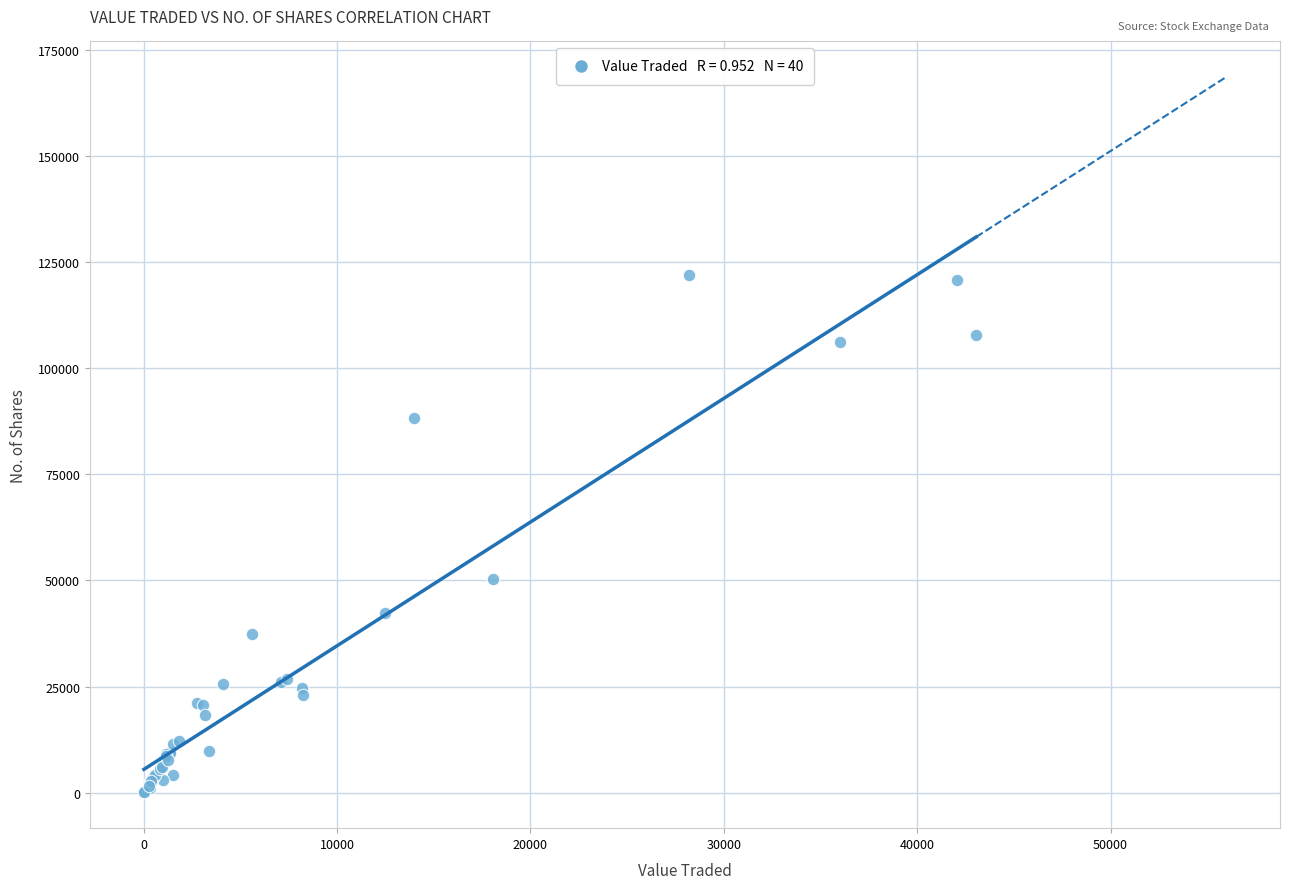

What Y value in the scatter plot is closest to 61002?

50314